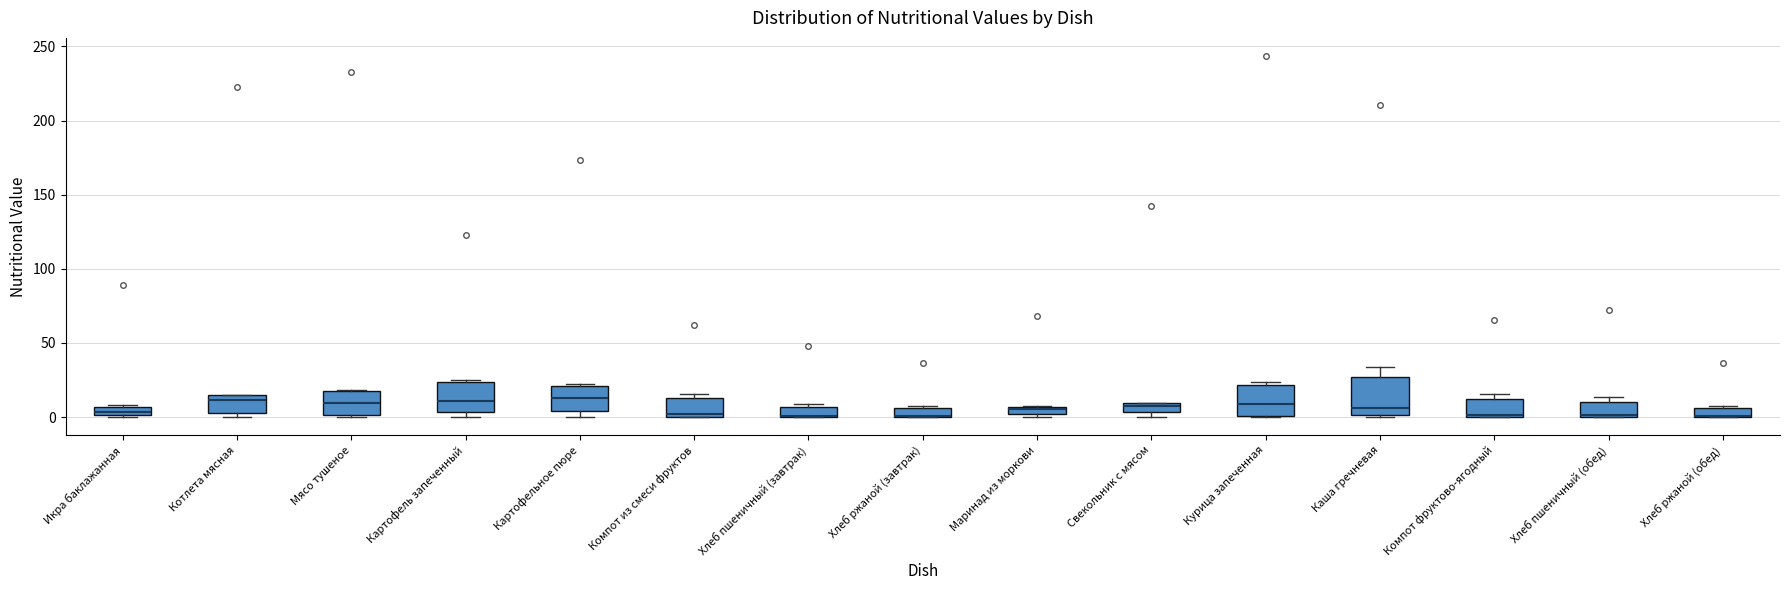

Where is the lower edge of the box for Картофель запеченный on the y-axis? The values are not printed on the chart, so give them approximately, as read against the axis.

5